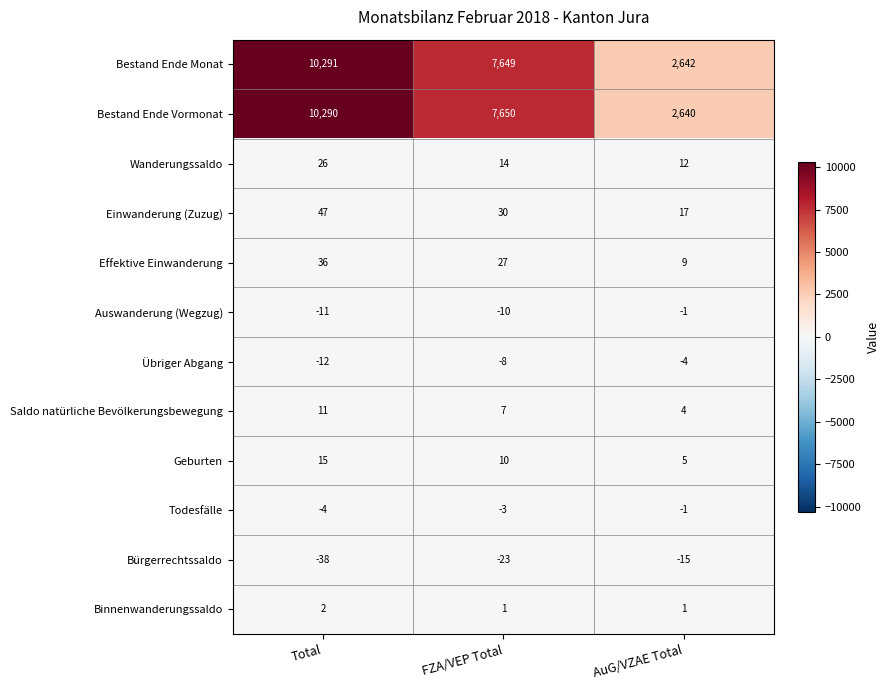

Which series has the largest range (max minus min)?

Bestand Ende Vormonat